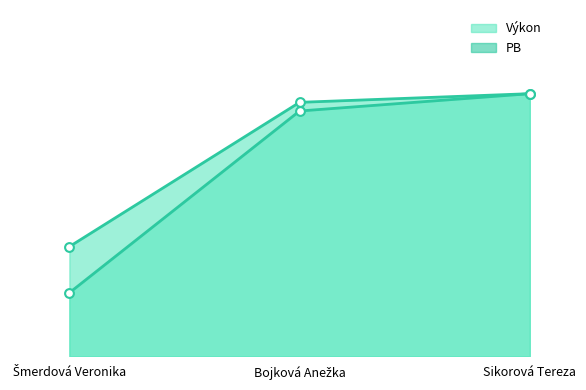

At which category is the sum across all series the highest?

Sikorová Tereza